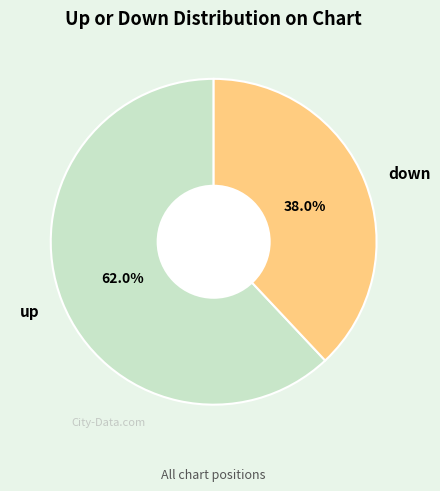

What is the ratio of the value at up to the value at down?

1.6